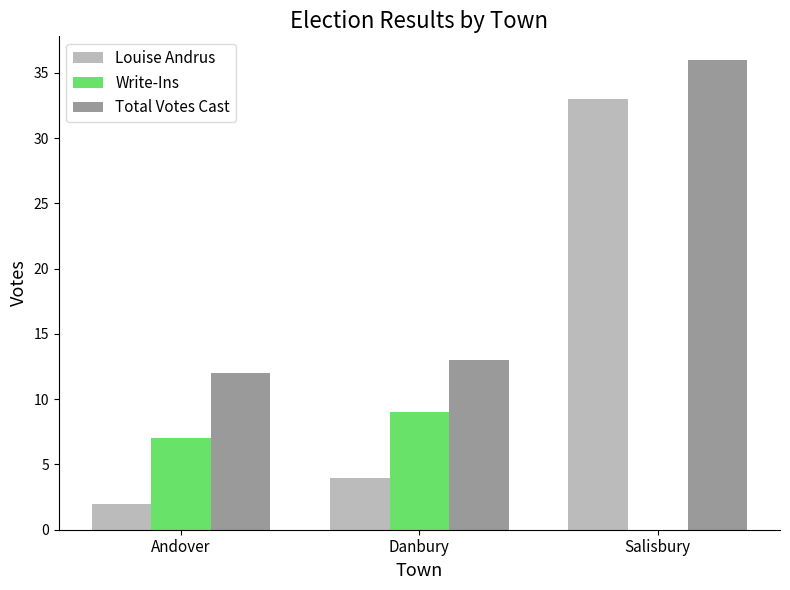

How many data points does each series have?

3